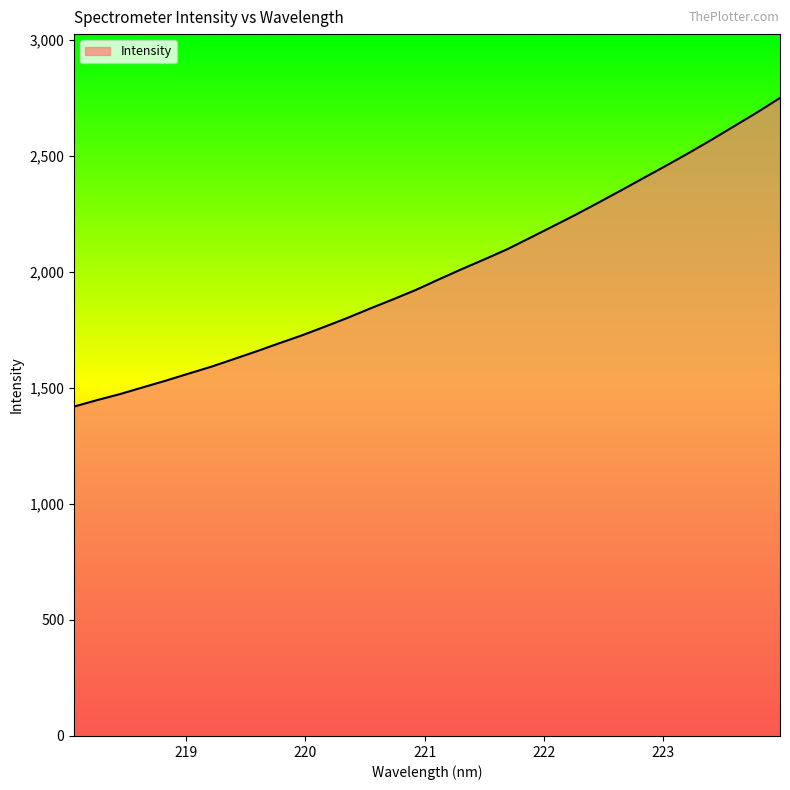

How many lines are shown in the chart?

1